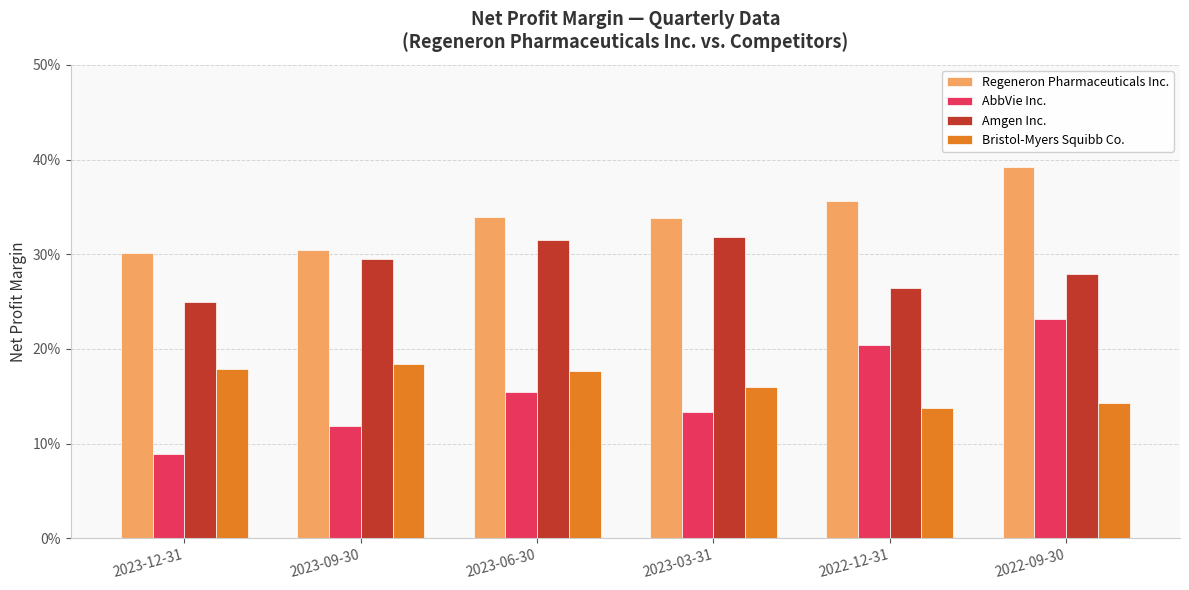

What is the lowest value of the Regeneron Pharmaceuticals Inc. series?

0.3